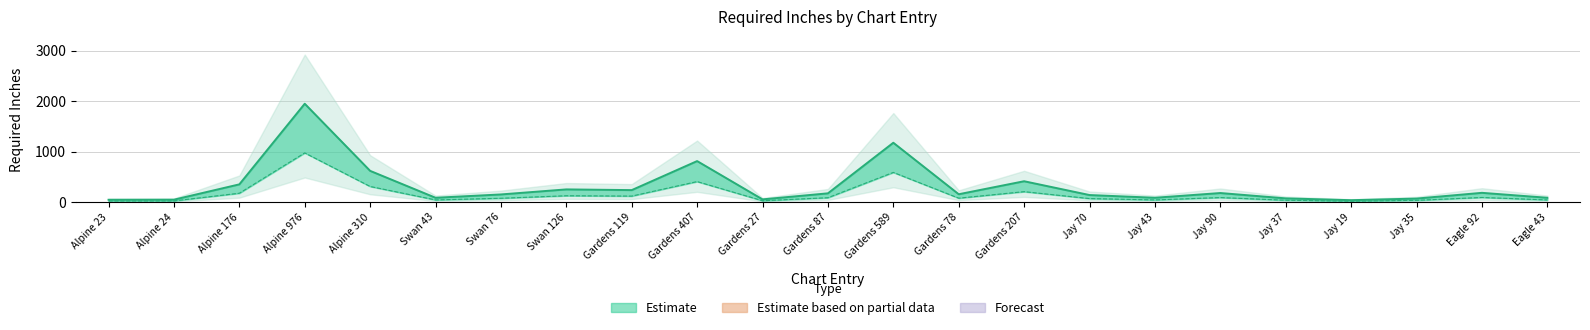

At which category does Estimate line reach its first local valley?

Swan 43